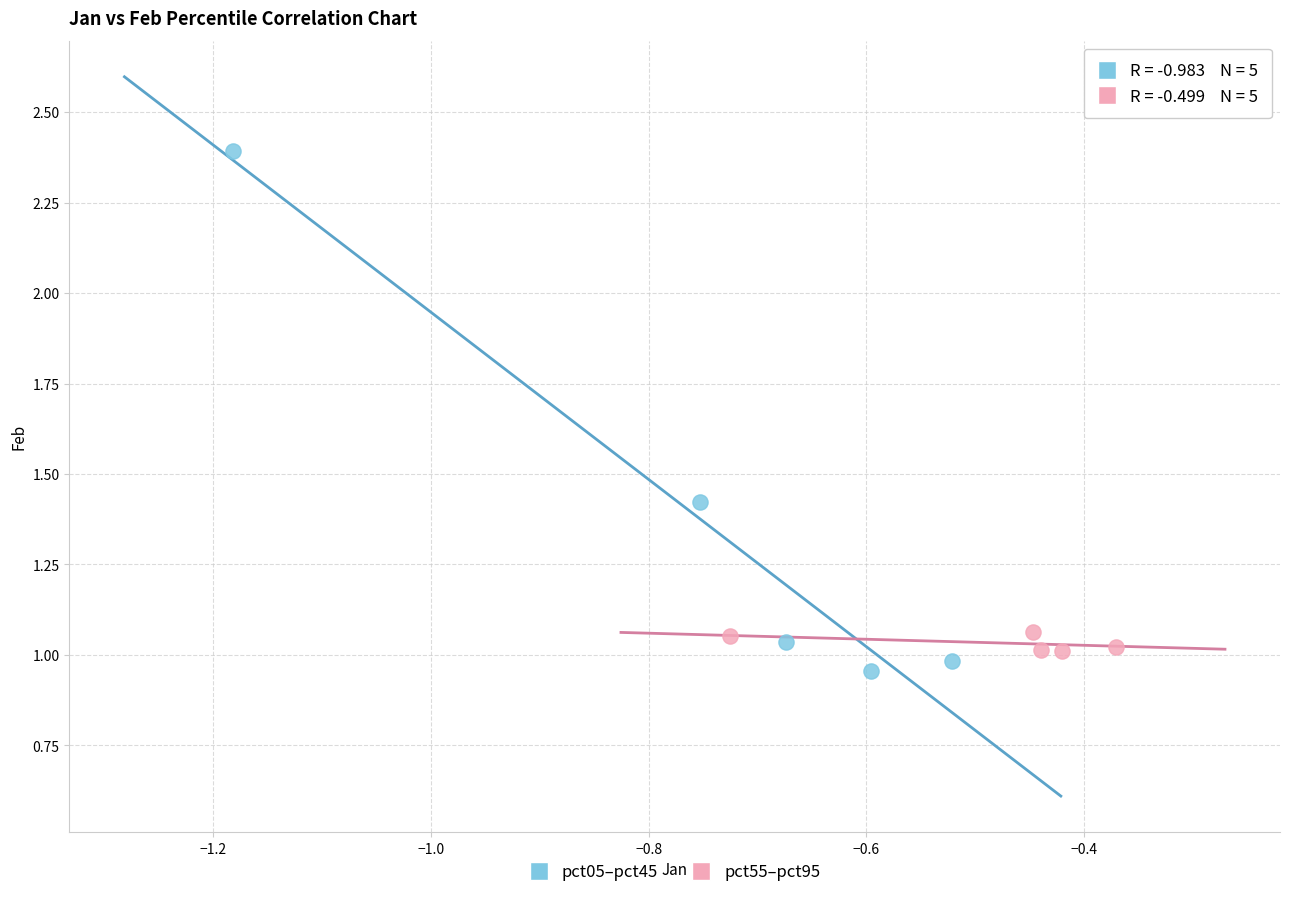

Which series reaches the maximum Y coordinate?

pct05–pct45